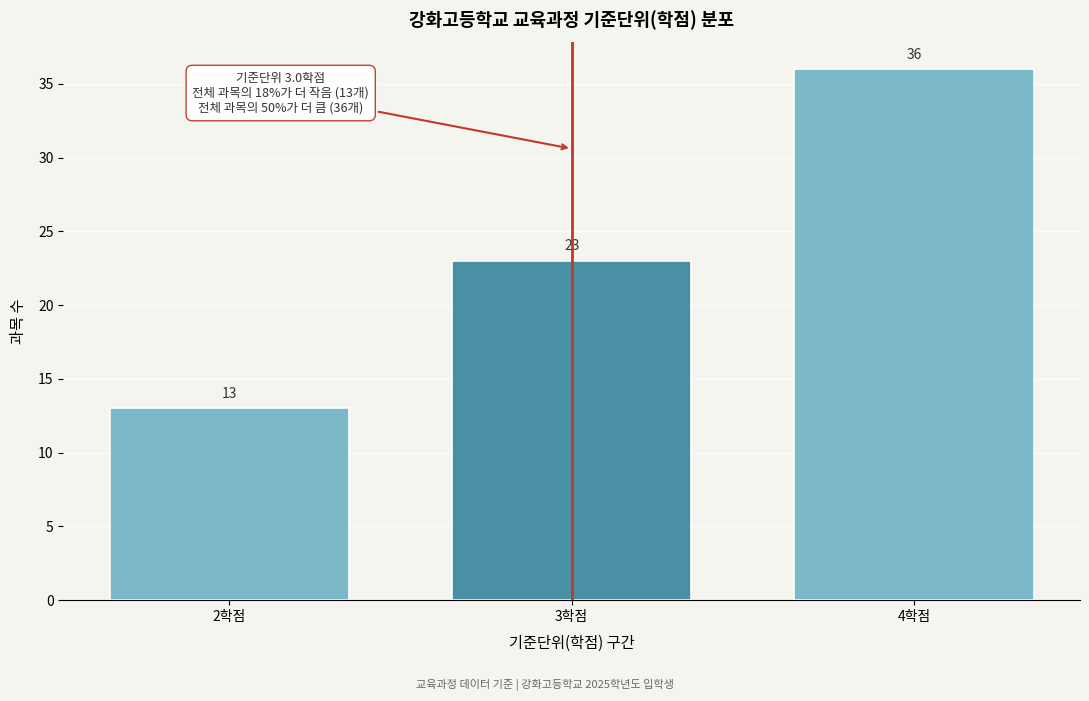

Reading left to right, list every bar in this chart as the range it spans on the x-axis followed by its height.

1.5 to 2.5: 13
2.5 to 3.5: 23
3.5 to 4.5: 36